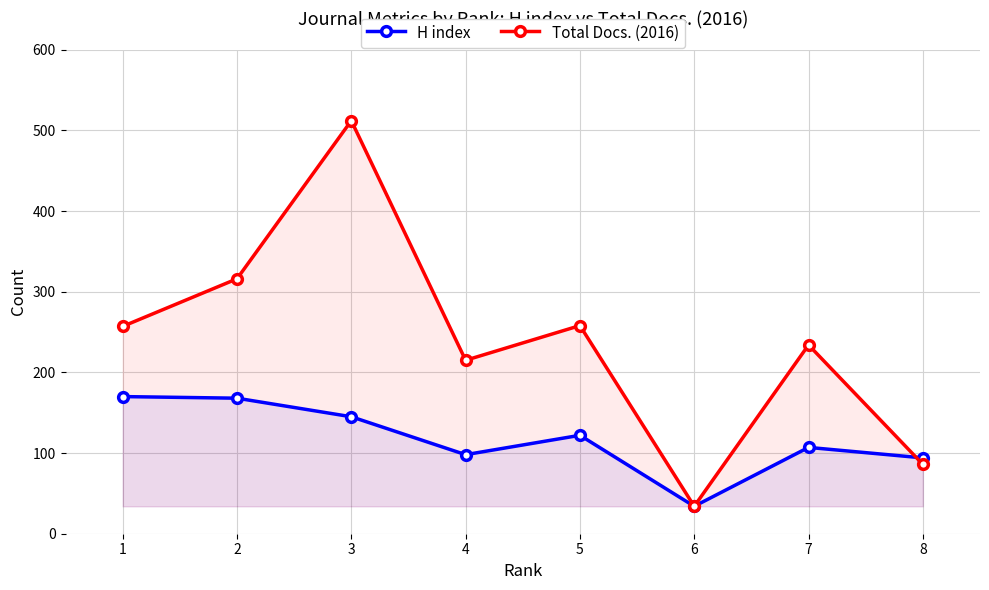

The Total Docs. (2016) series shows 512 at 3. True or false?

True